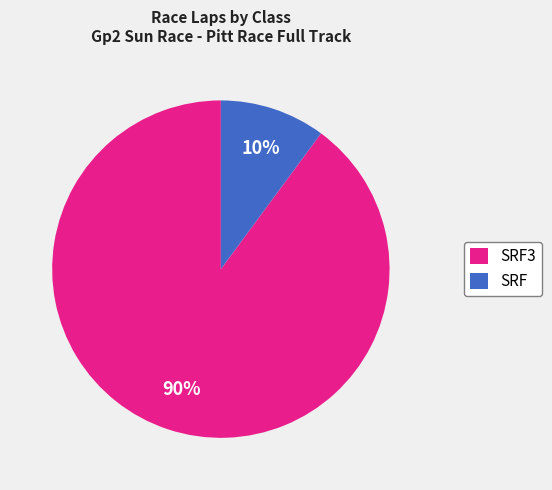

Which has a higher value, SRF3 or SRF?

SRF3